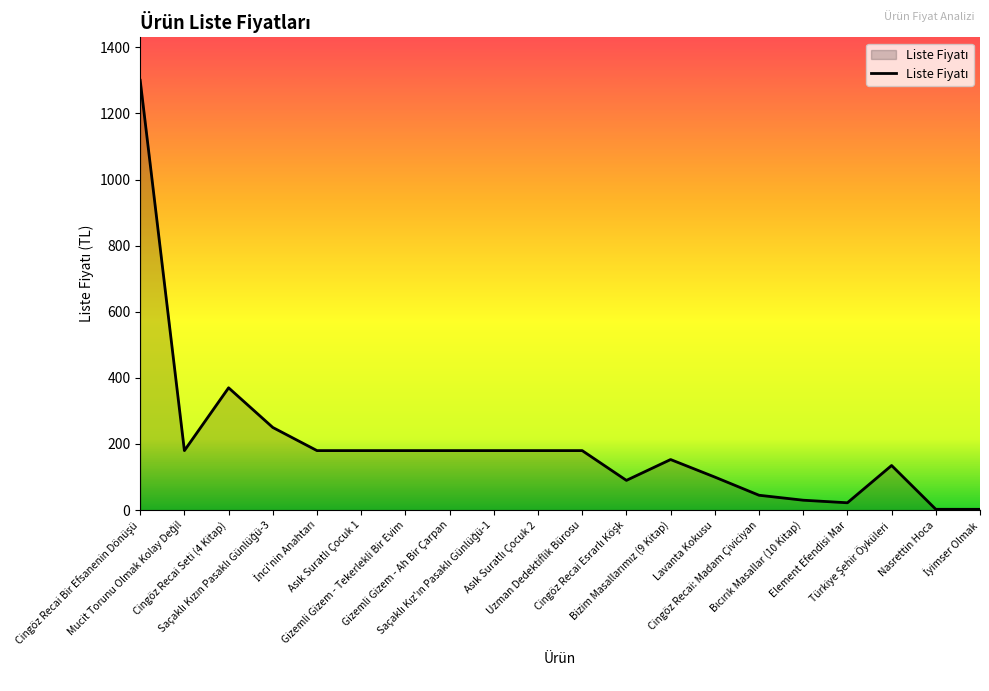

Does the chart display data point markers on the line(s)?

No